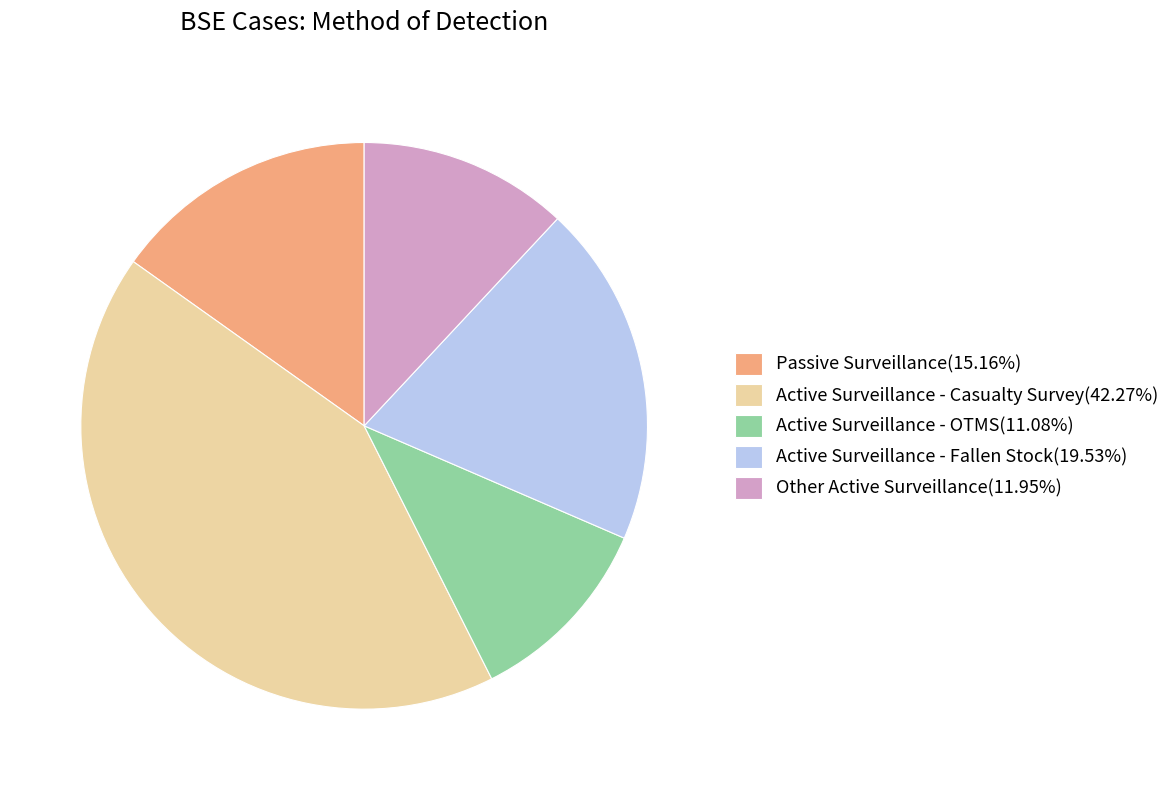

Between Active Surveillance - Casualty Survey and Other Active Surveillance, which is larger?

Active Surveillance - Casualty Survey